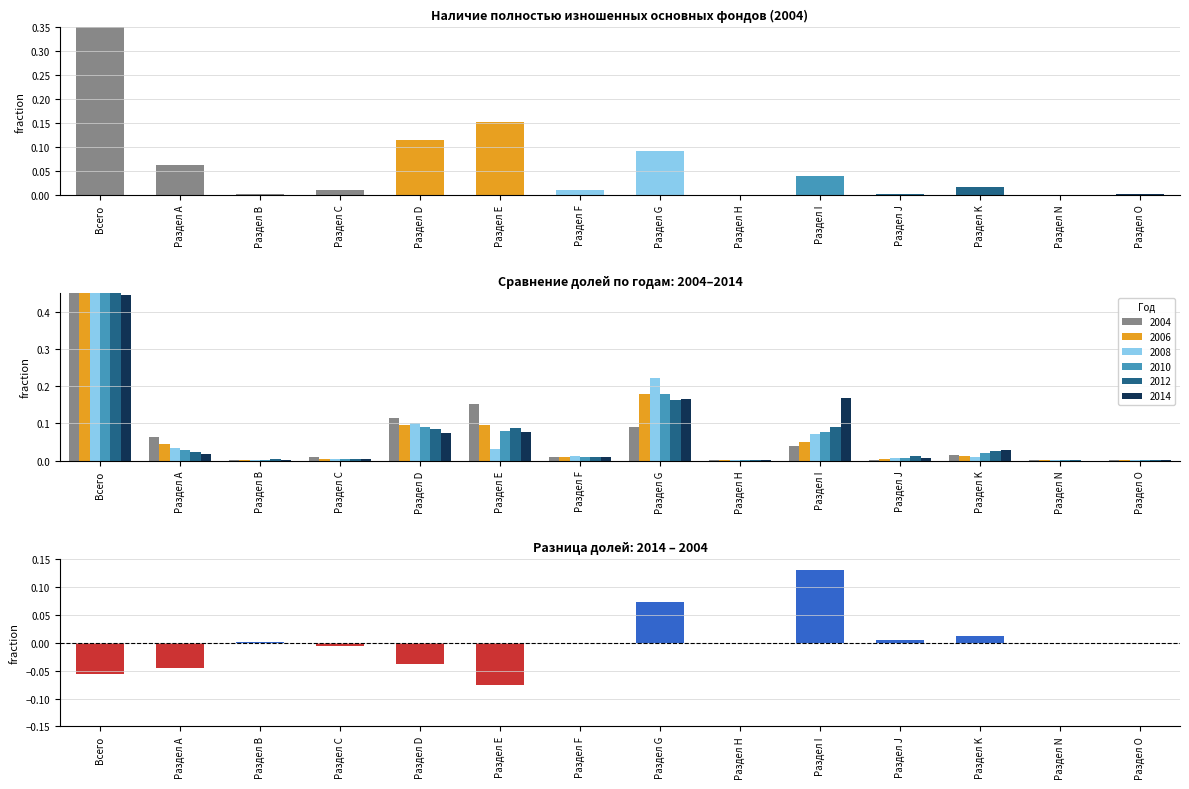

How many negative values are there?

8